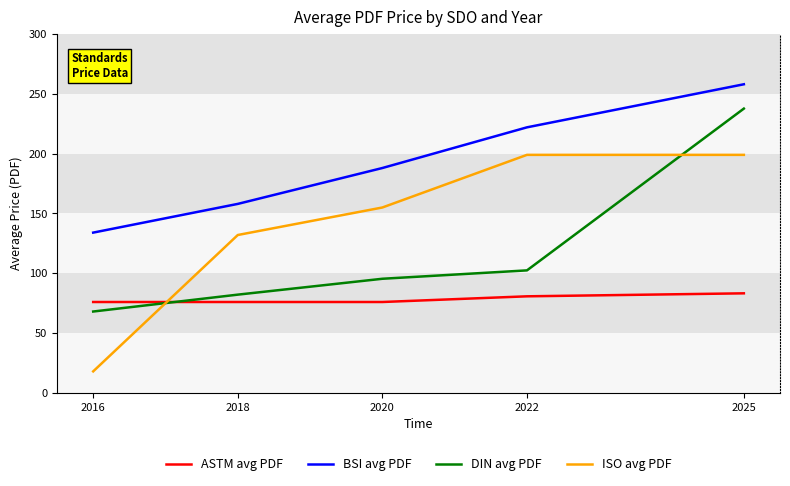

Which series has the largest total across all categories?

BSI avg PDF